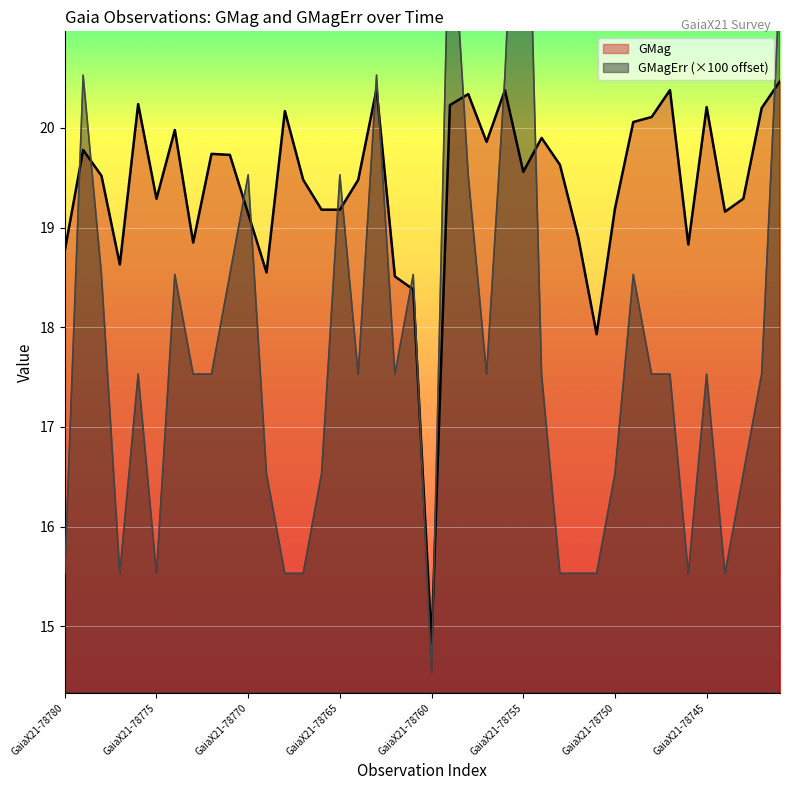

Count the number of data series in this chart.

2